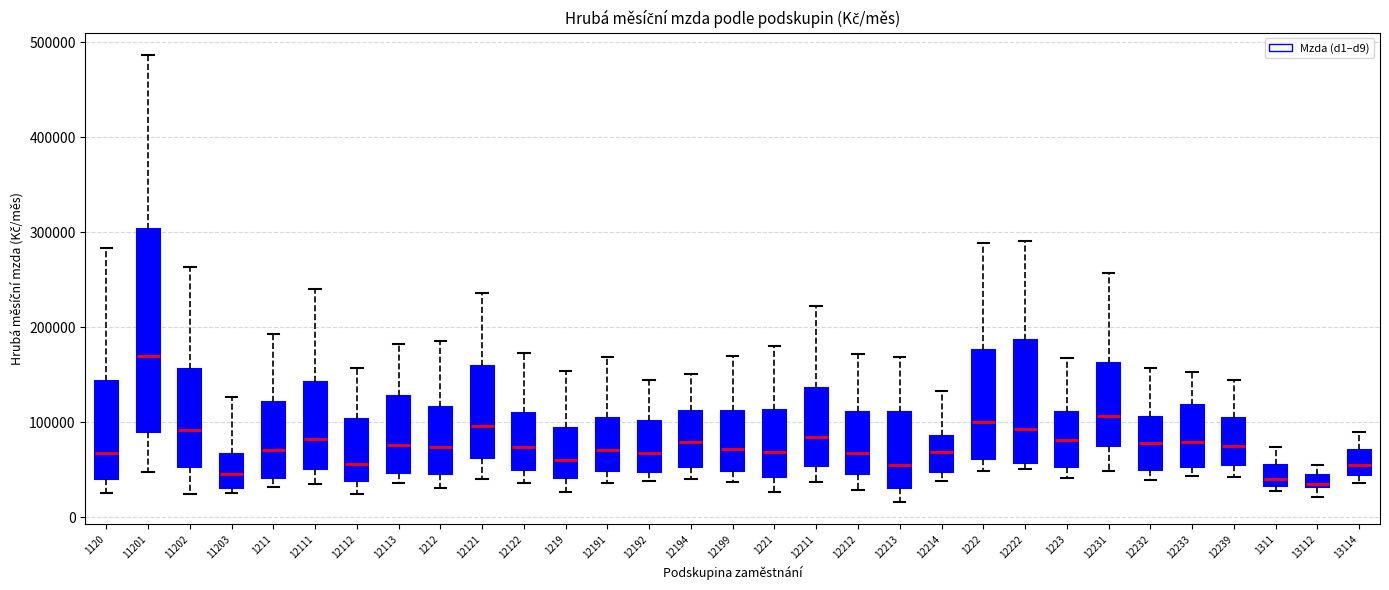

Where is the lower edge of the box at x = 12213 on the y-axis? The values are not printed on the chart, so give them approximately, as read against the axis.

30000